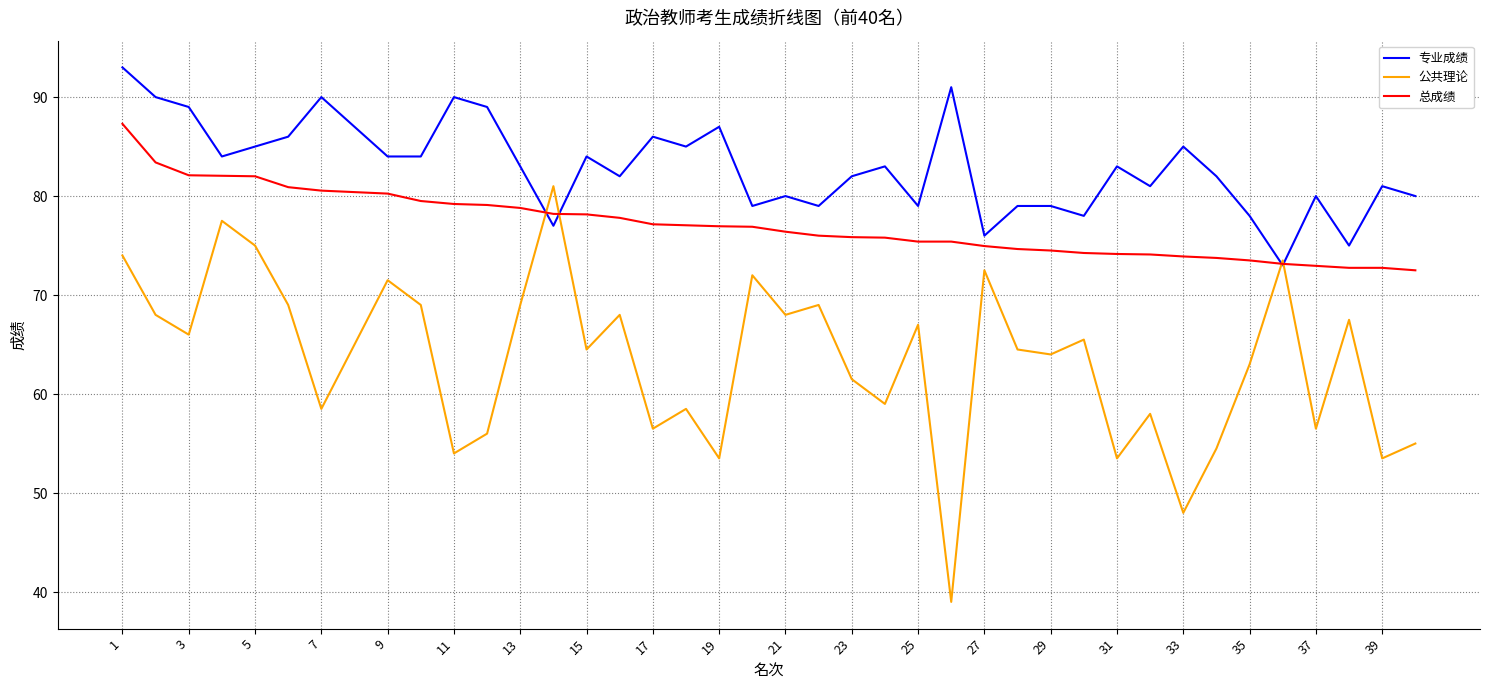

Rank the series by their maximum value, from lowest to highest.

公共理论, 总成绩, 专业成绩